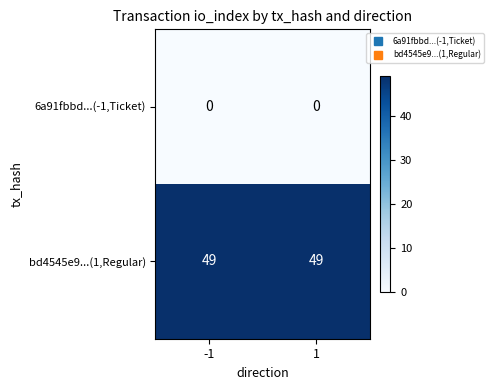

How many series are shown in this chart?

2